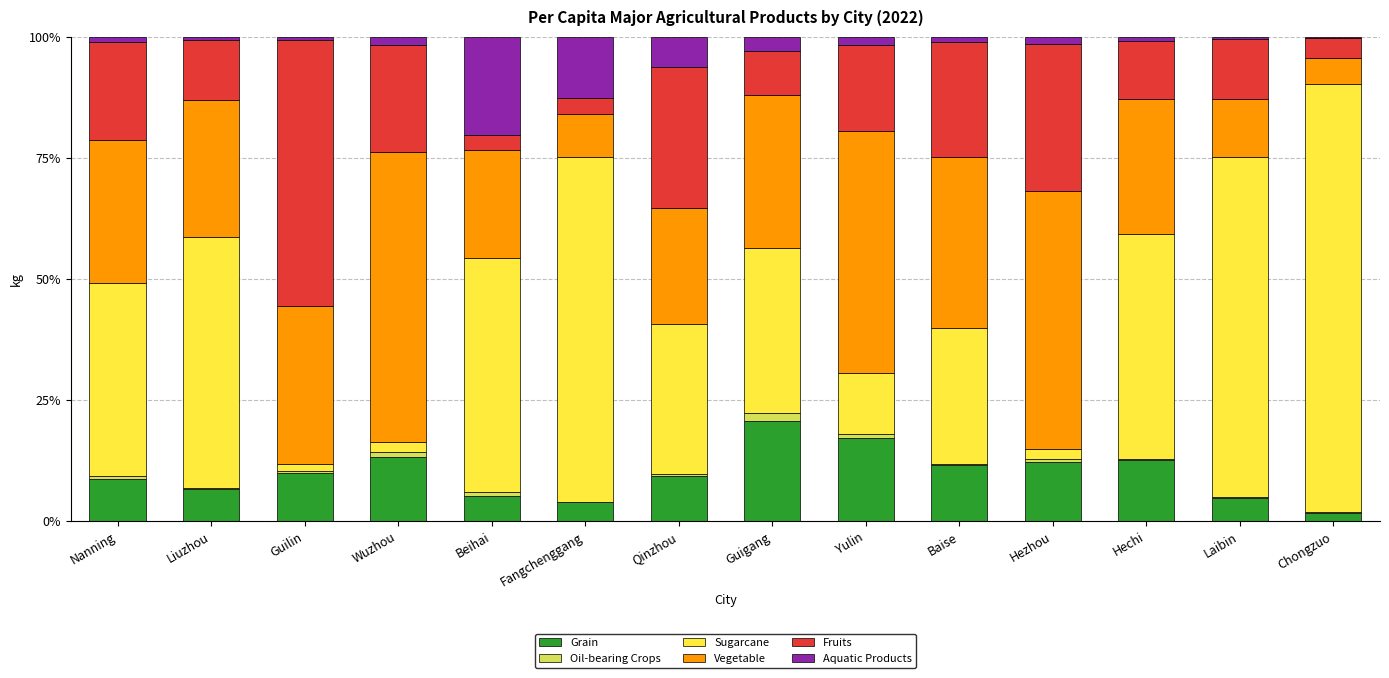

What is the maximum value for Grain?

20.6